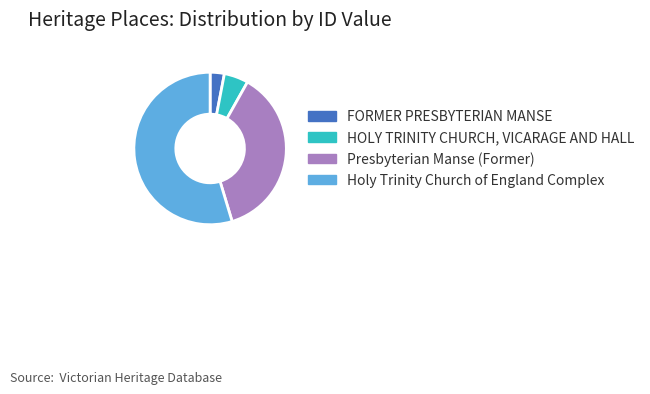

True or false: FORMER PRESBYTERIAN MANSE accounts for 17% of the total.

False